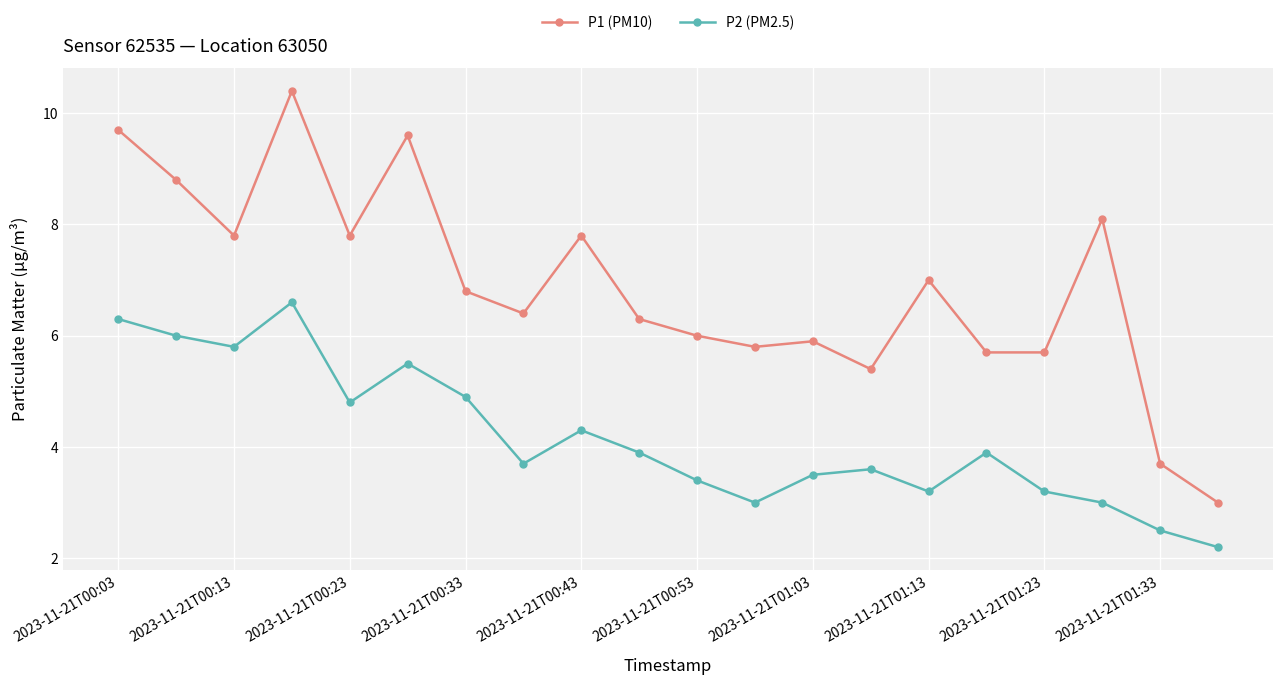

What is the value of the P2 (PM2.5) point at the 3rd from the left?

5.8